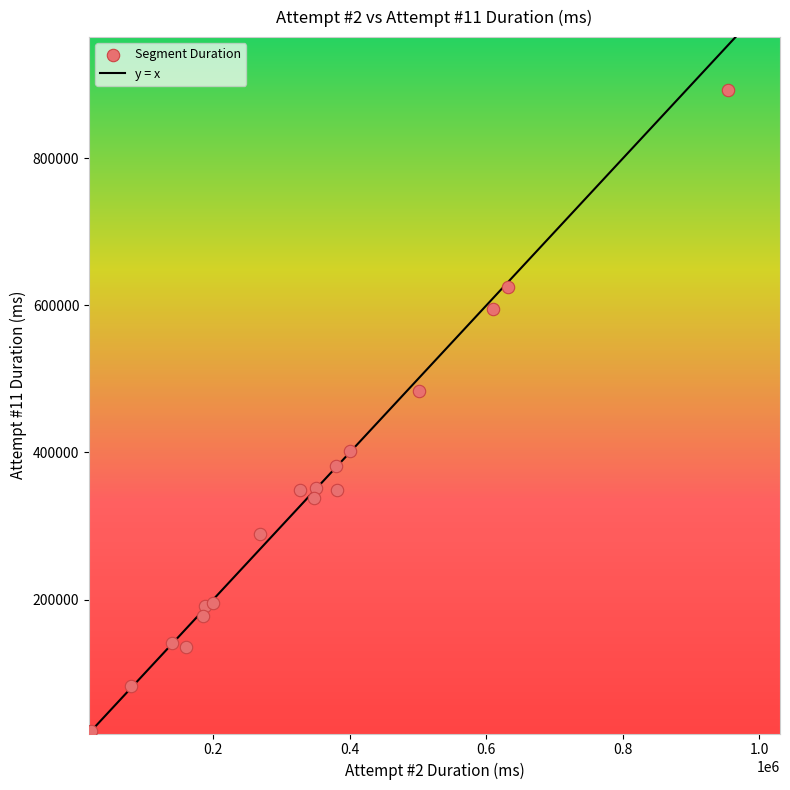

What is the range of X values (max minus min)?

932482